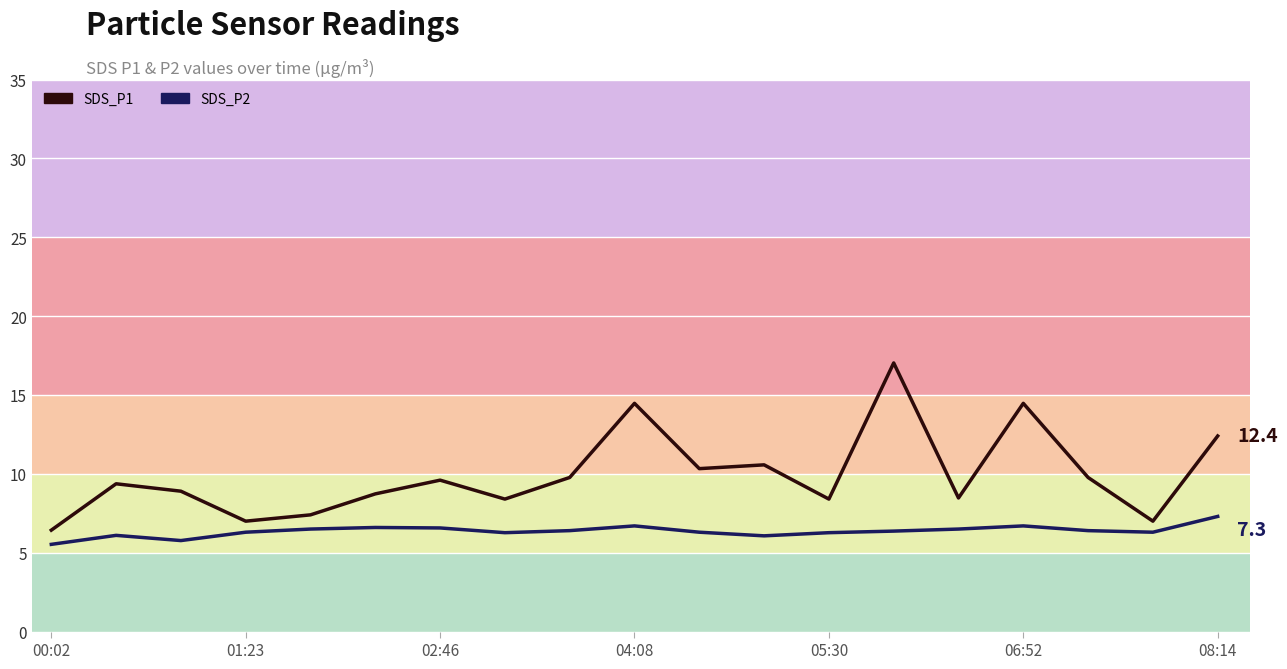

Rank the series by their average value, from highest to lowest.

SDS_P1, SDS_P2